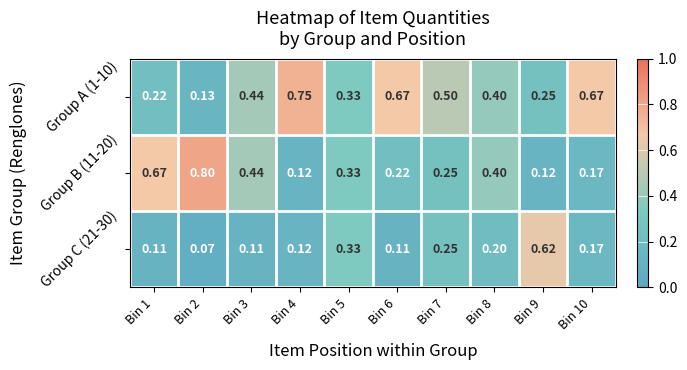

List the series in order of their peak value, lowest first.

Group C (21-30), Group A (1-10), Group B (11-20)